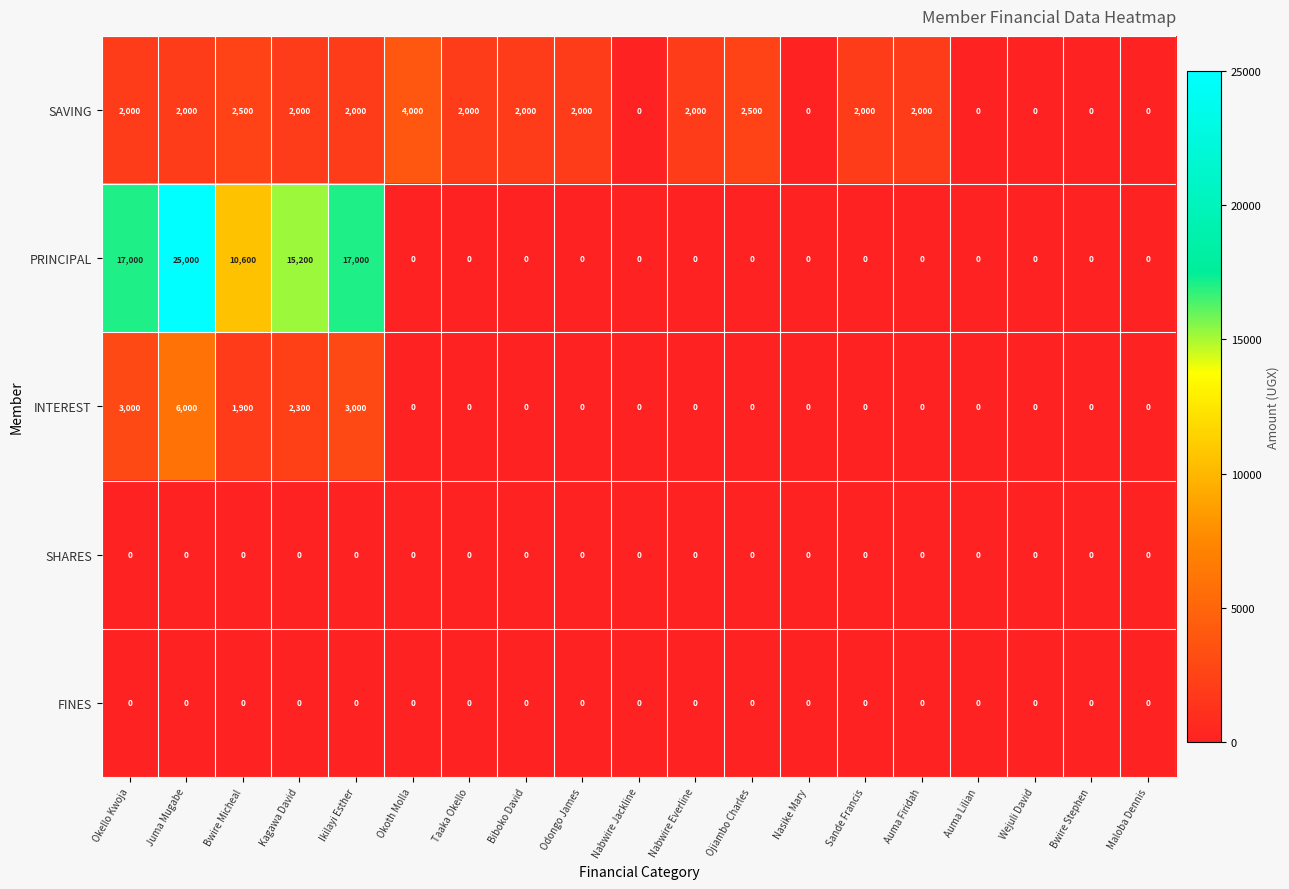

Which series has the largest range (max minus min)?

PRINCIPAL